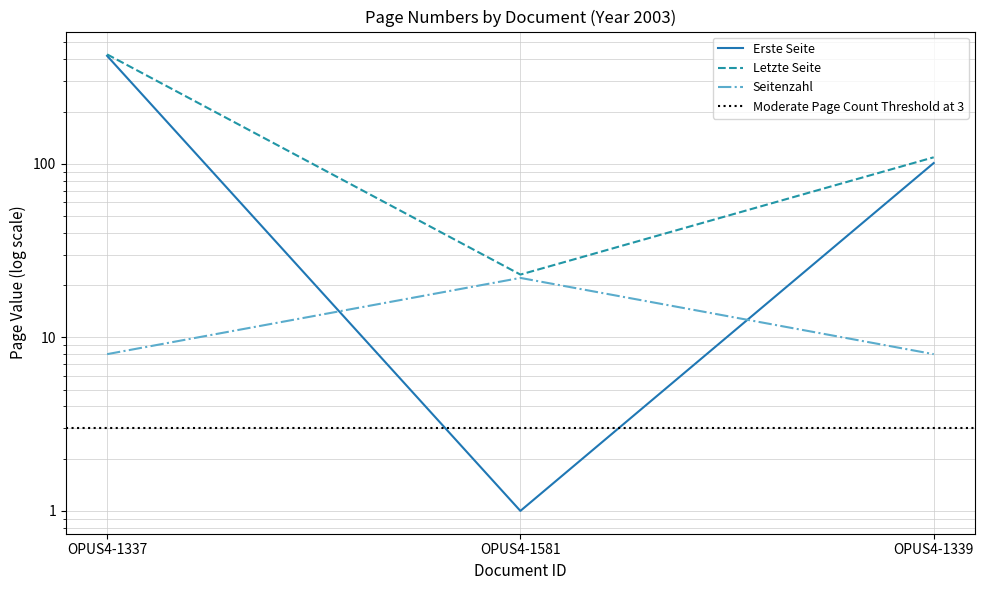

What is the lowest value of the Seitenzahl series?

8